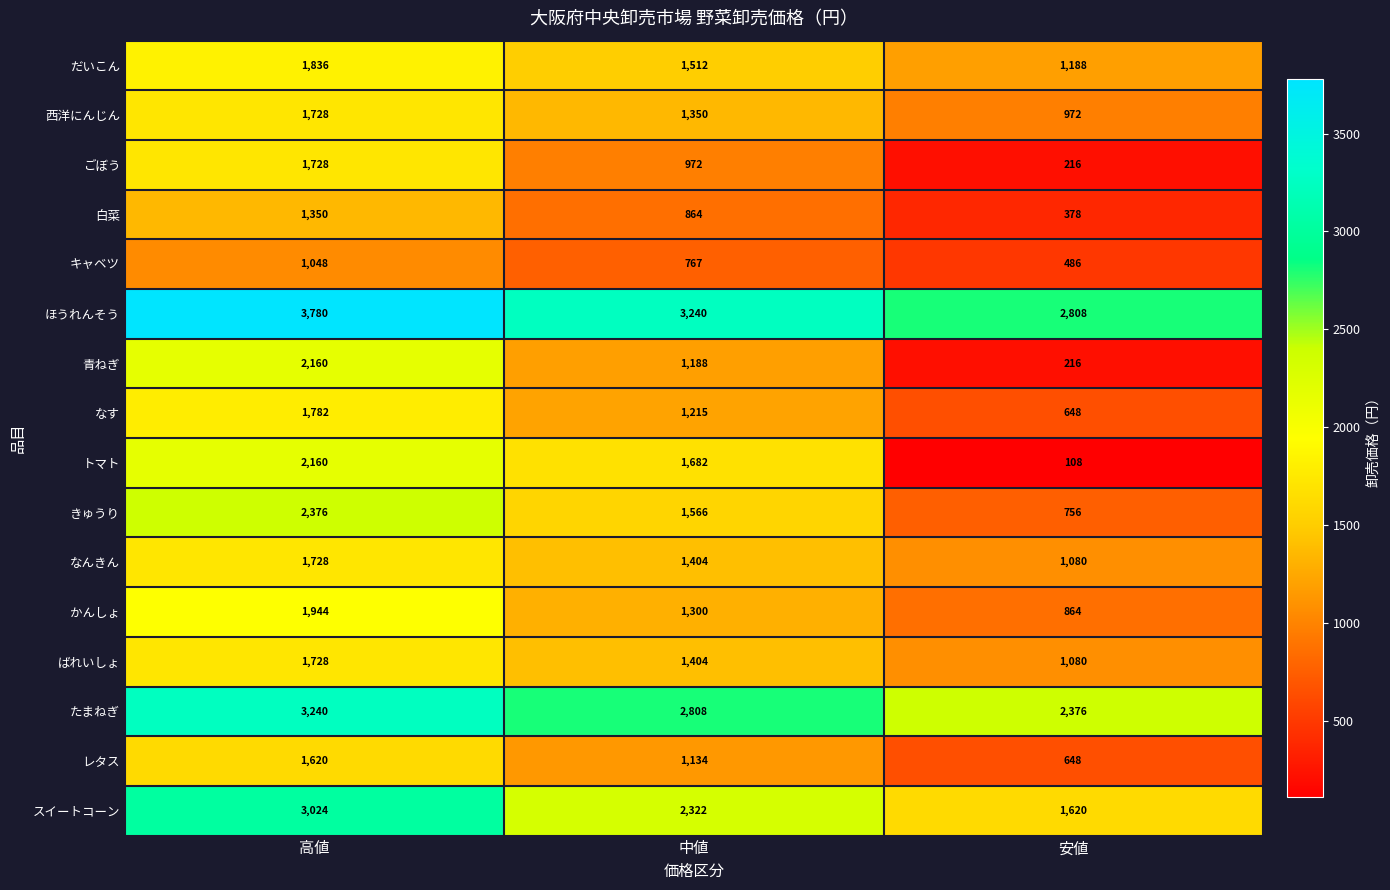

At how many categories does at least one series exceed 375?

3